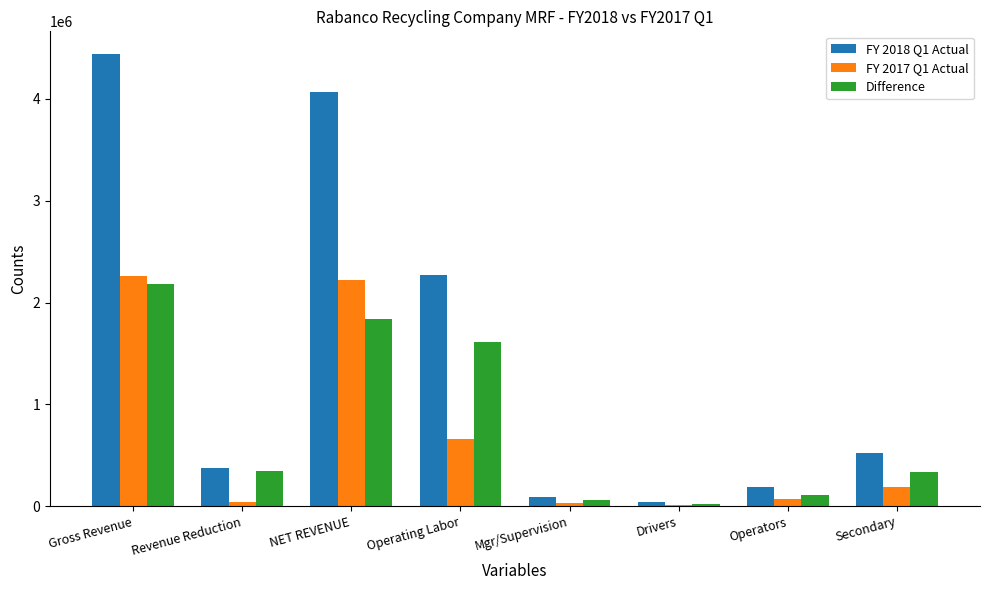

What is the sum of all Difference values?

6493400.7